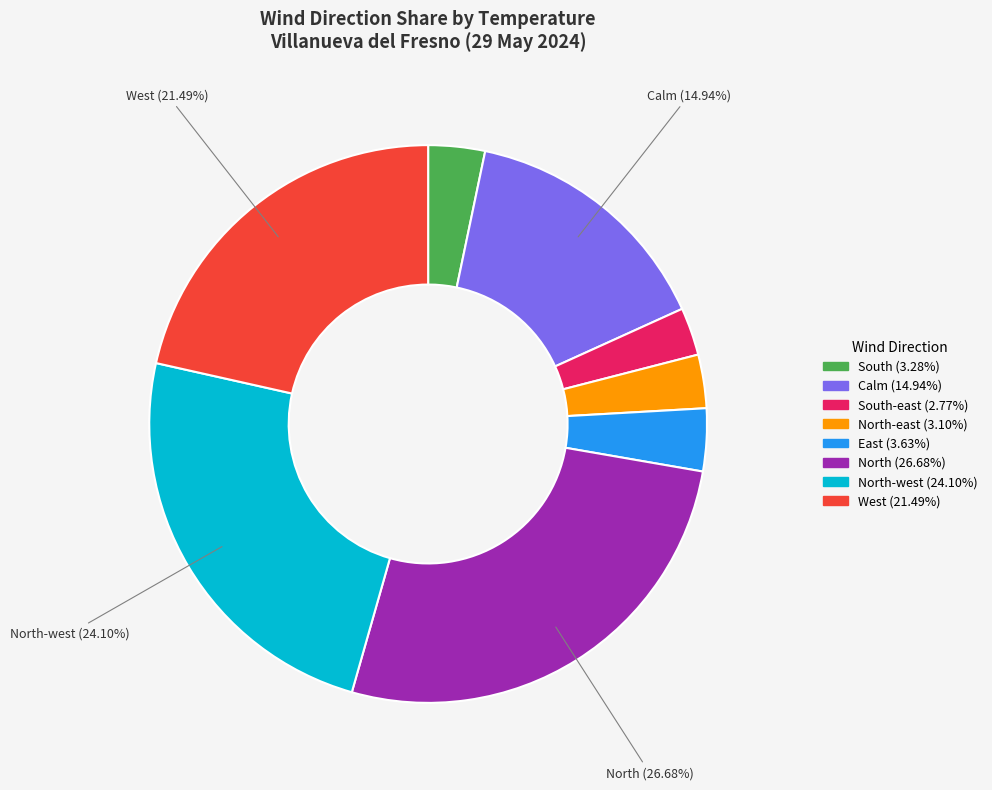

Is there any slice that represents more than half of the pie?

No